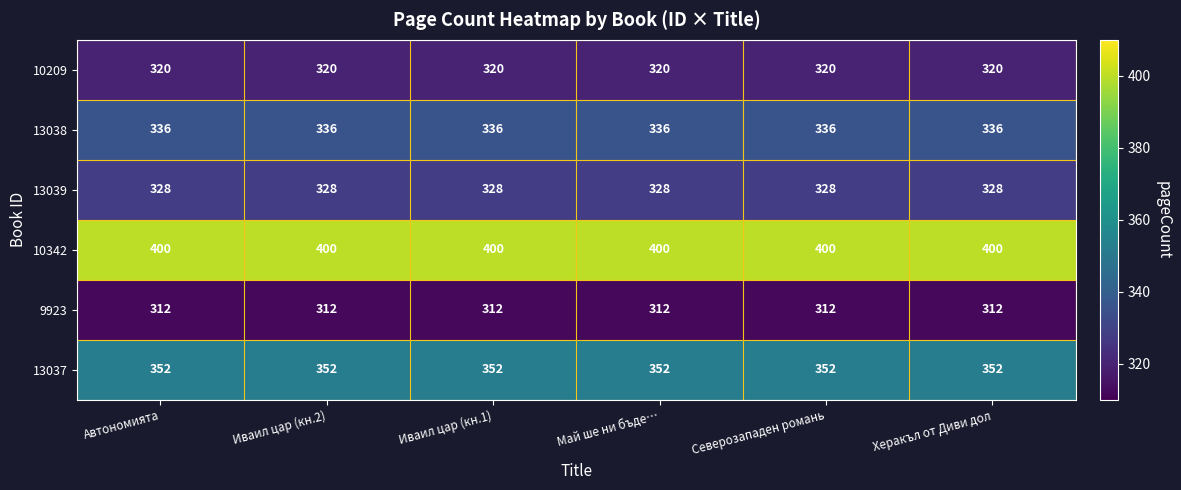

What is the difference between the highest and lowest values at Иваил цар (кн.2)?

88